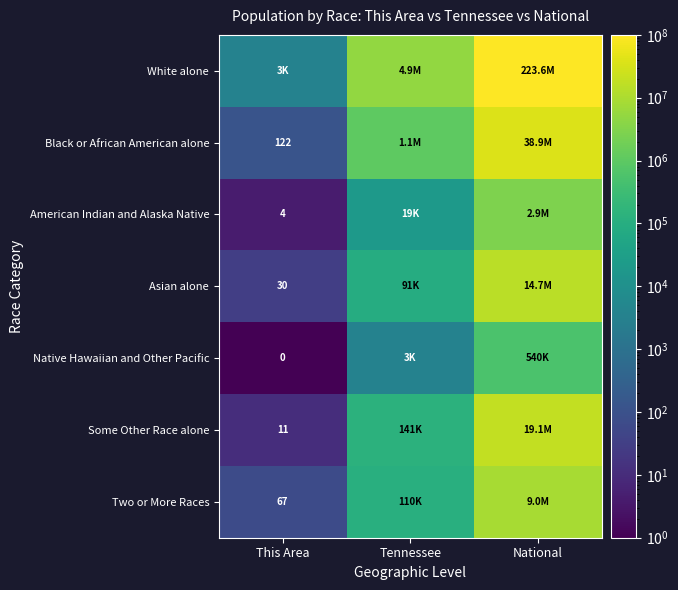

The Asian alone series shows 30 at This Area. True or false?

True